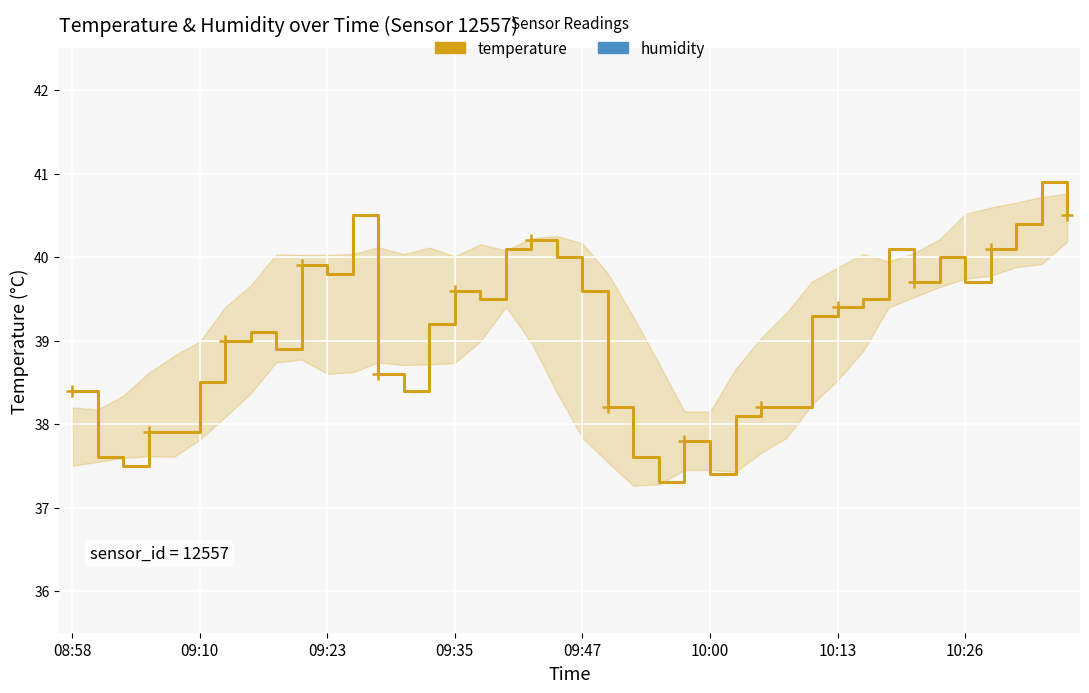

What is the value of the humidity point at the 32nd from the left?

75.3